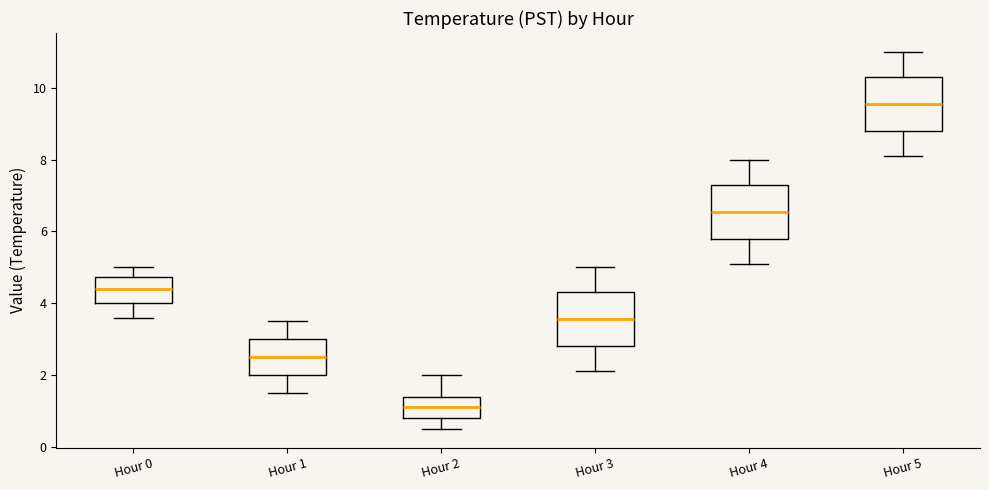

Where does the upper whisker of the box for Hour 1 end on the y-axis? The values are not printed on the chart, so give them approximately, as read against the axis.

3.6